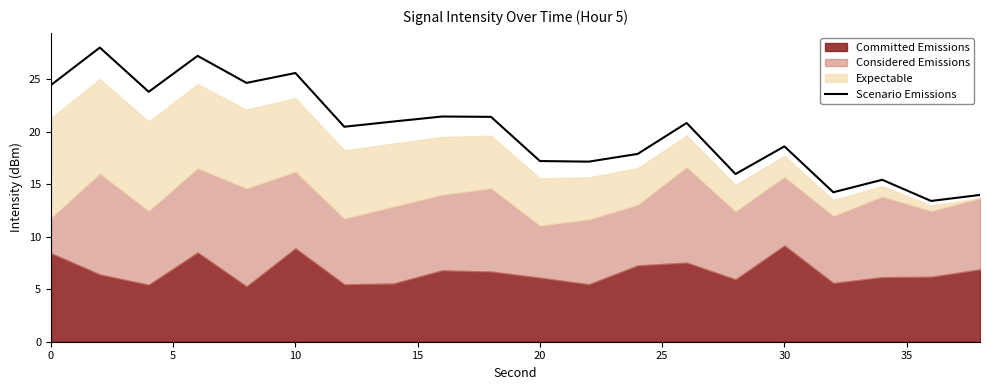

True or false: Scenario Emissions has a value of 12.9 at 0.

False